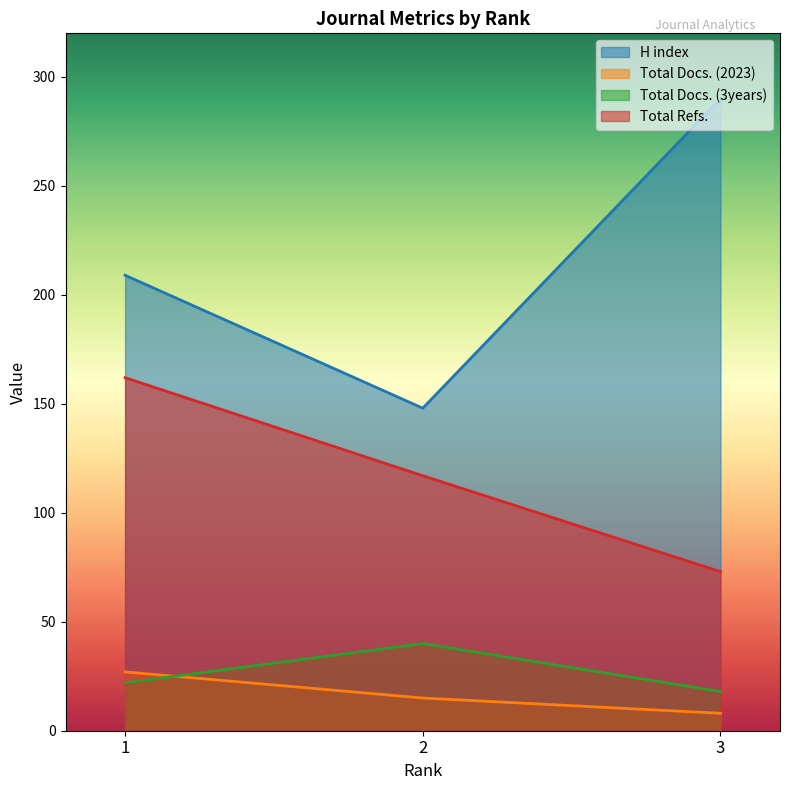

At which category is the sum across all series the highest?

1